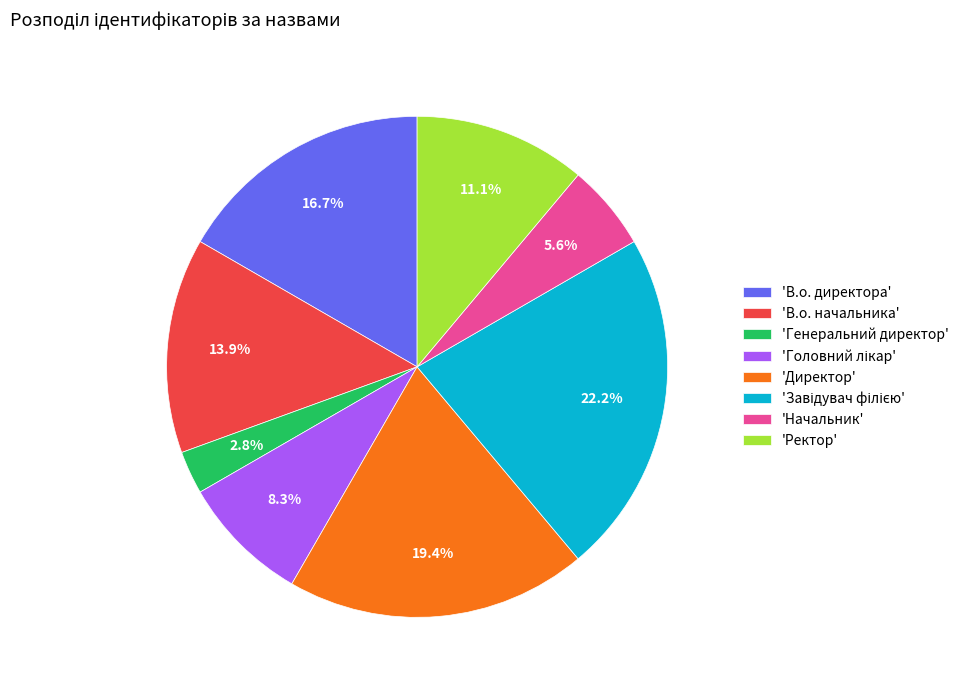

Does 'Директор' represent more than half of the total?

No